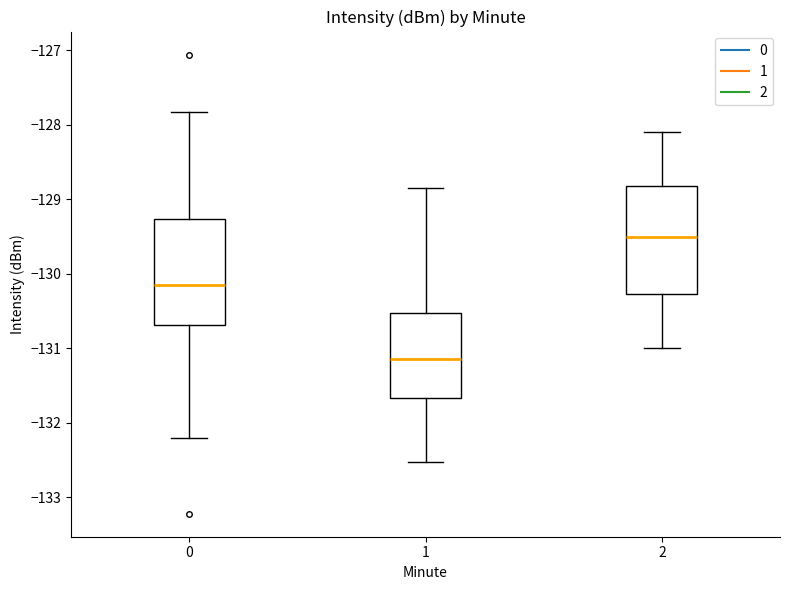

Which box's median line is the lowest?

1